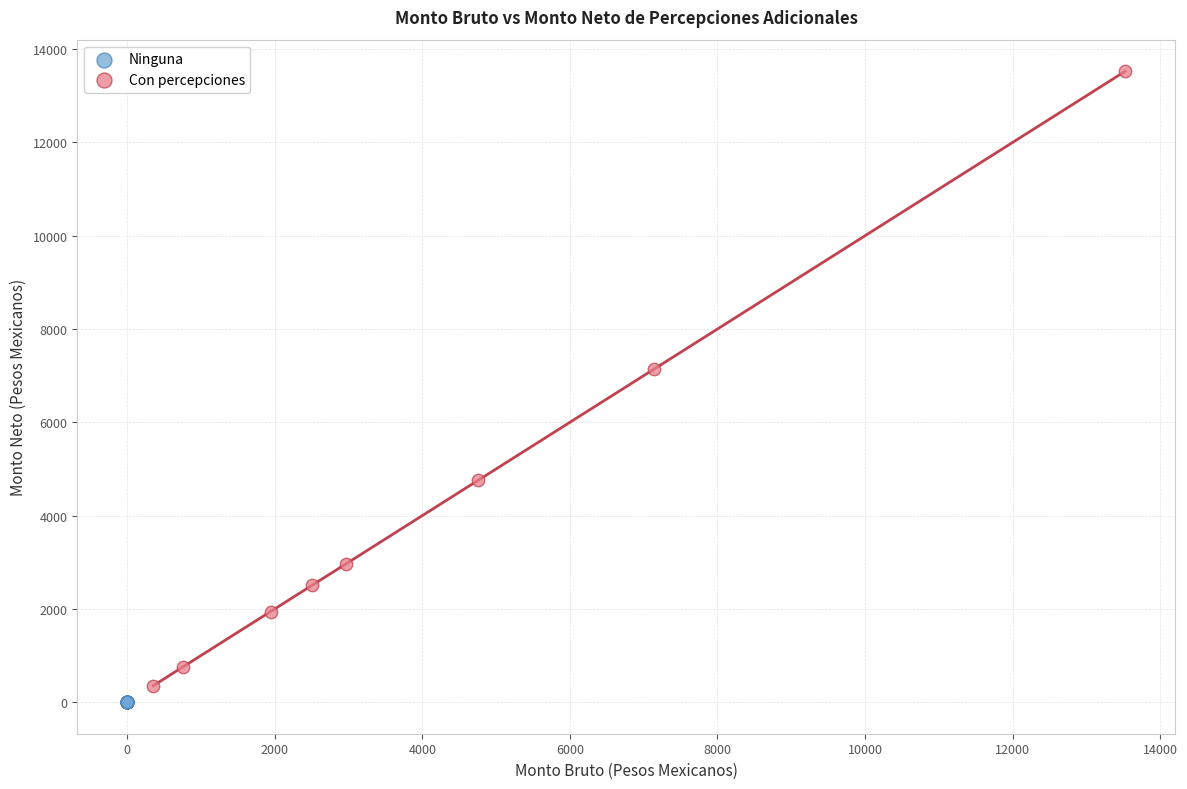

Which series reaches the minimum Y coordinate?

Ninguna